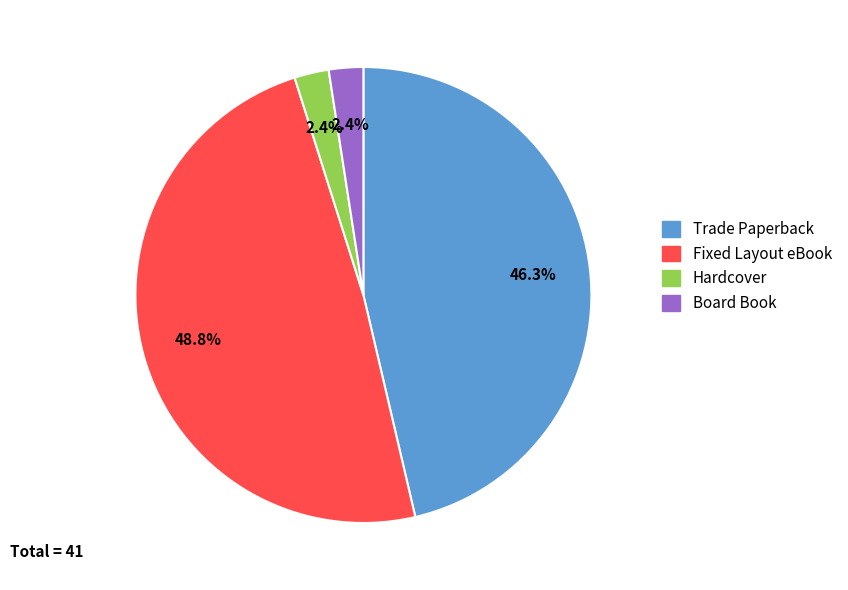

Is there a majority slice in this chart?

No